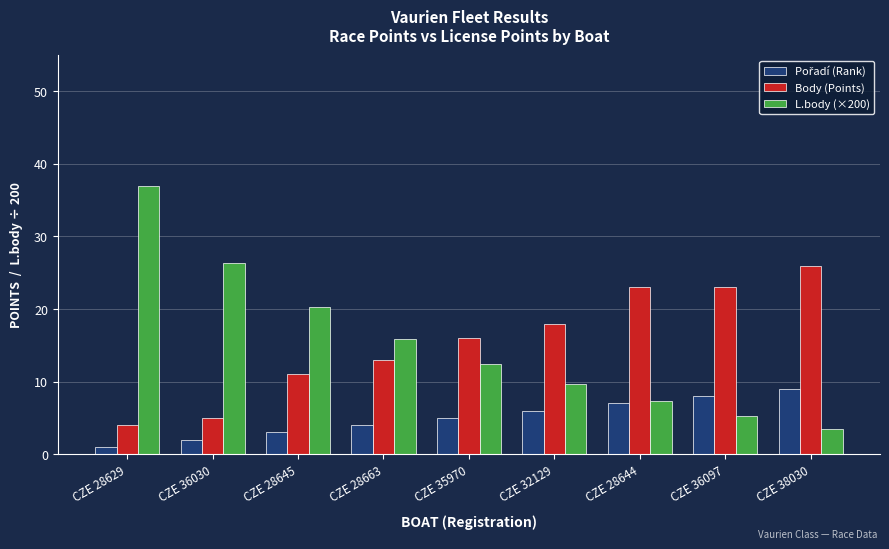

What is the average value of the Body (Points) series?

15.4